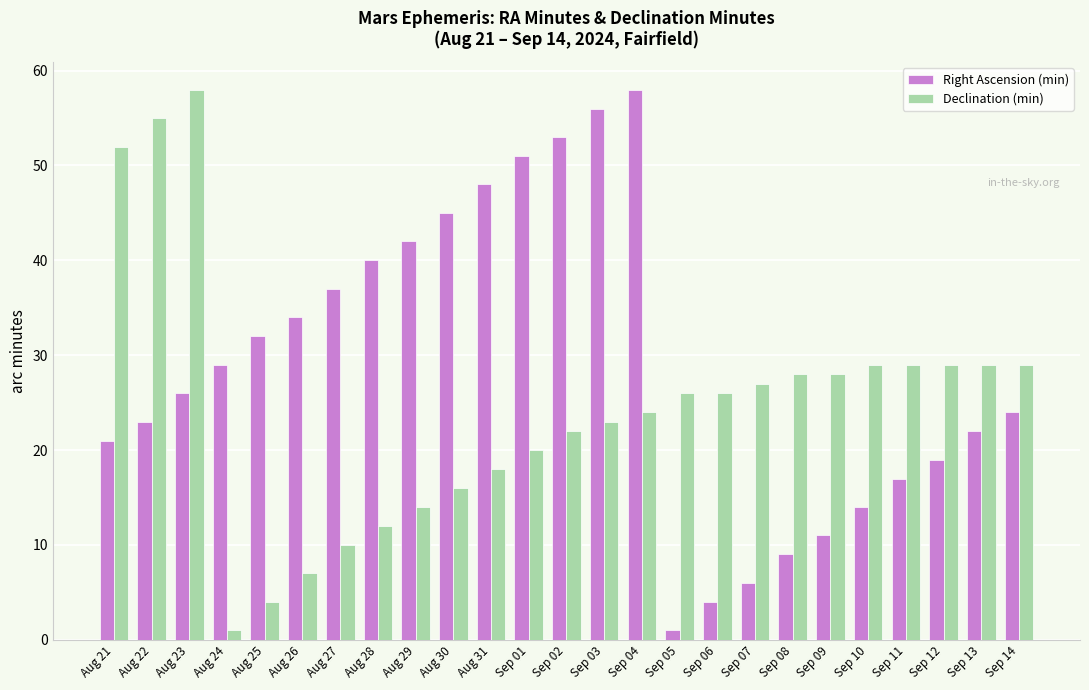

Where does the Declination (min) series first go above 26?

Aug 21